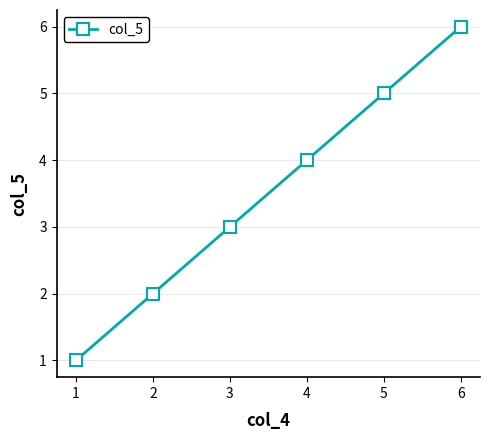

Count the number of categories in the chart.

6